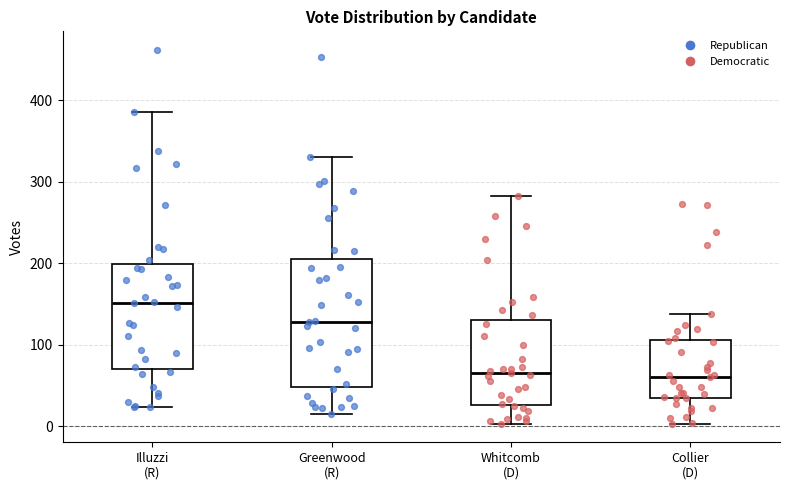

Reading left to right, transcribe this box plot: for each box, give where its median line is, the range the box spans, and where its two whiskers end, as read against the y-axis. The values are not printed on the chart, so give them approximately, as read against the axis.

Illuzzi (R): median 150, box 70 to 200, whiskers 20 to 390
Greenwood (R): median 130, box 50 to 210, whiskers 20 to 330
Whitcomb (D): median 70, box 30 to 130, whiskers 0 to 280
Collier (D): median 60, box 30 to 110, whiskers 0 to 140